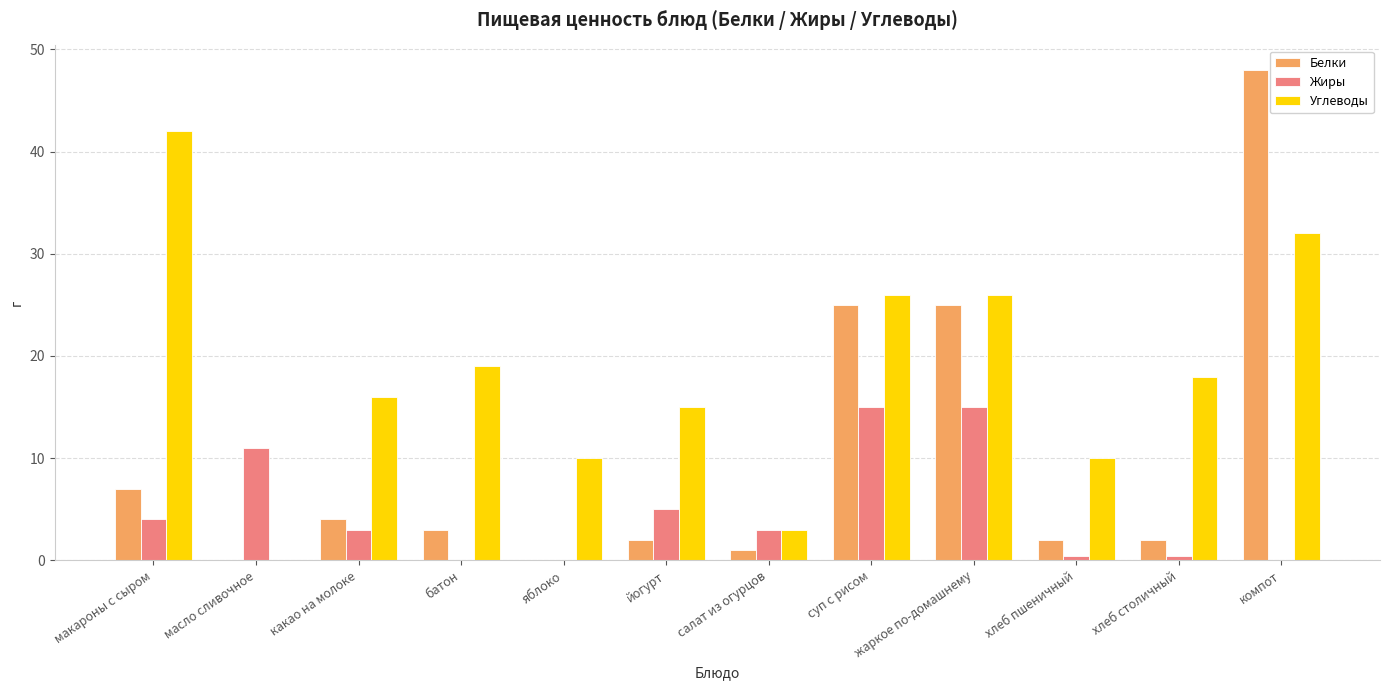

How many Углеводы values are between 10 and 26?

8